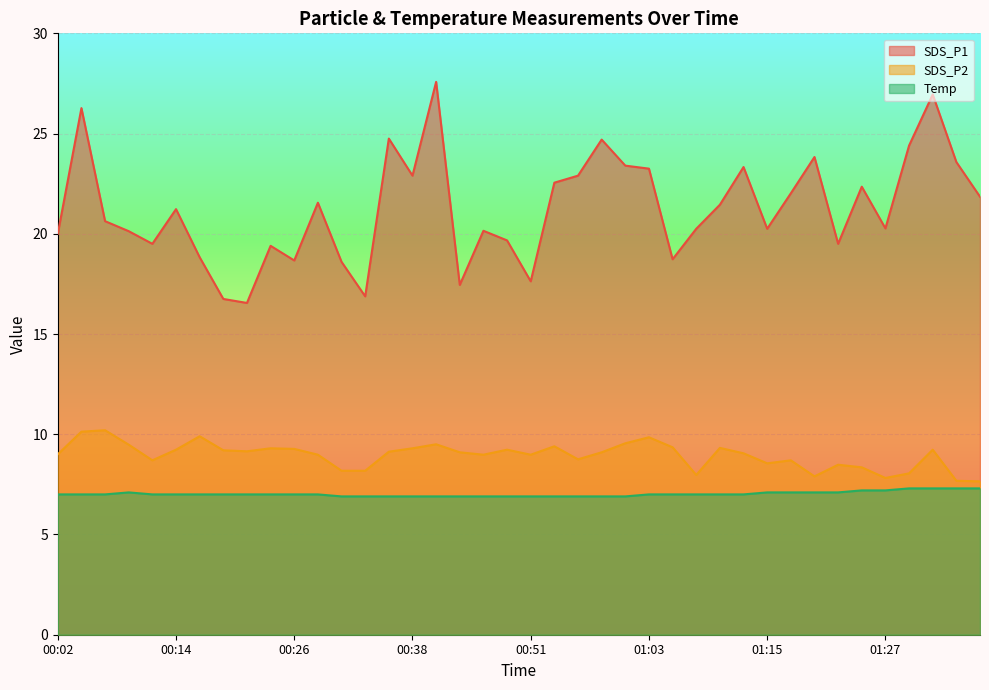

What is the greatest value displayed?

27.6